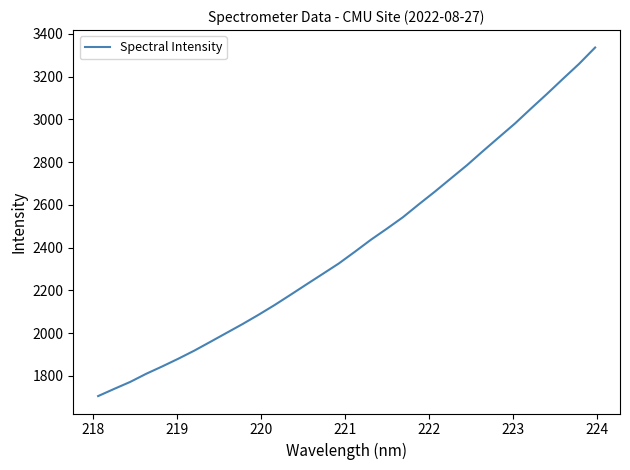

What is the difference between the maximum and minimum values?

1631.0